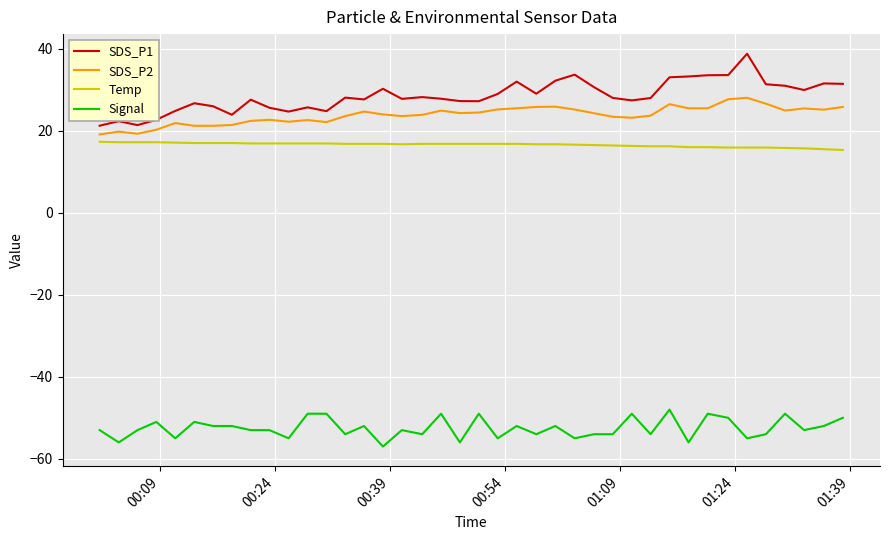

What is the lowest value of the SDS_P1 series?

21.2